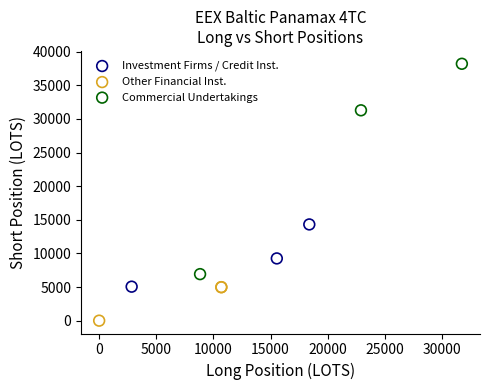

Which series contains the lowest Y value?

Other Financial Inst.